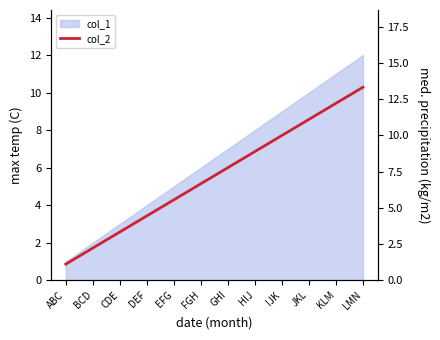

What is the difference between the maximum and minimum values?

12.2